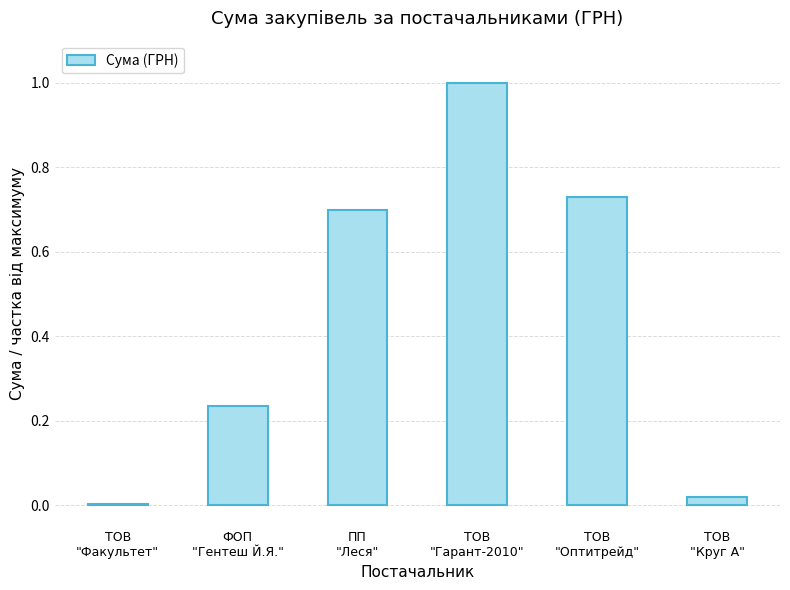

What is the sum of all values?

2.7